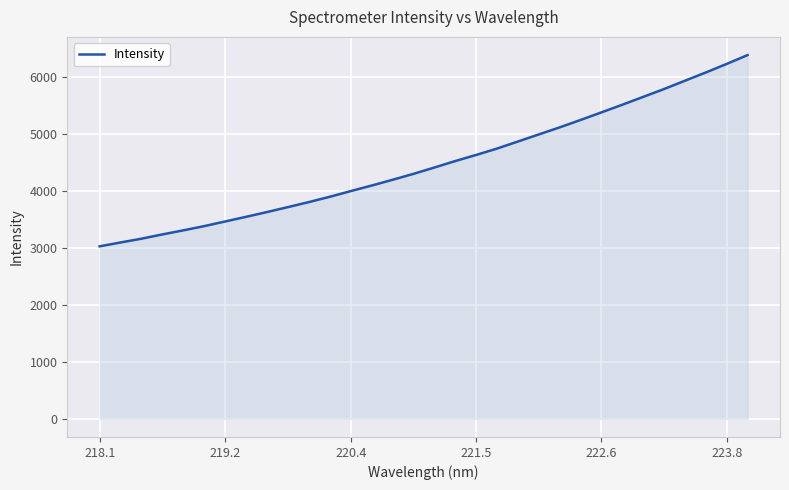

What is the average value?

4479.3